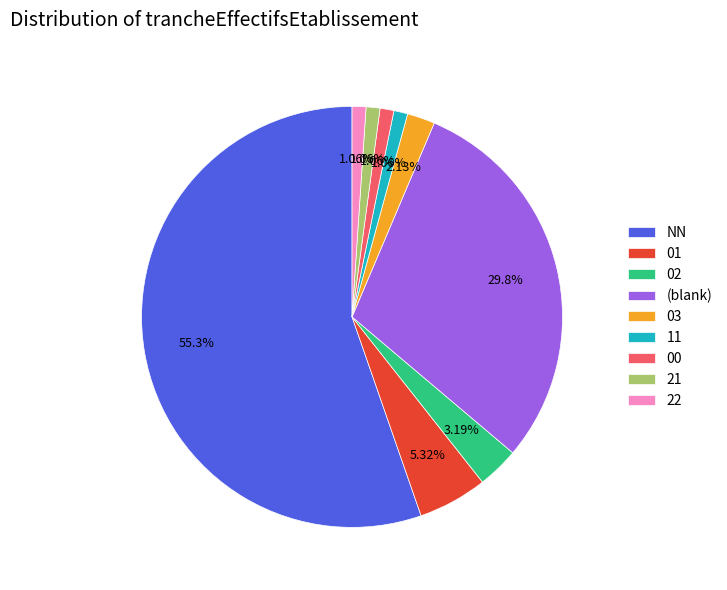

Approximately how many times larger is the value at 11 compared to 03?

0.5